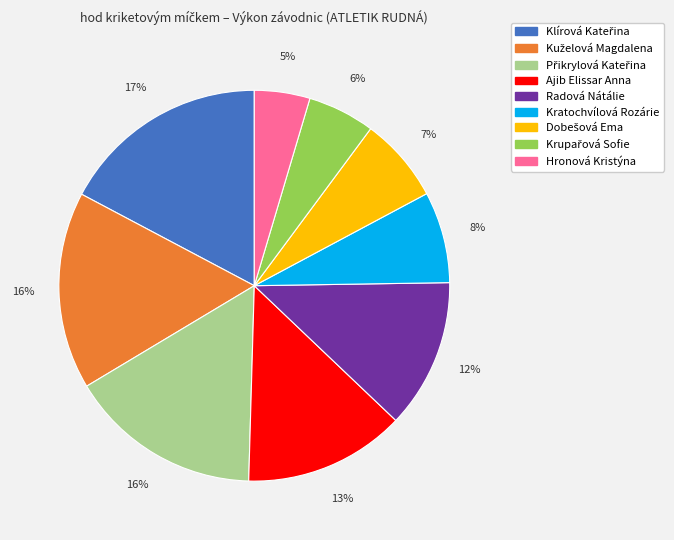

Which category has the smallest portion of the pie?

Hronová Kristýna